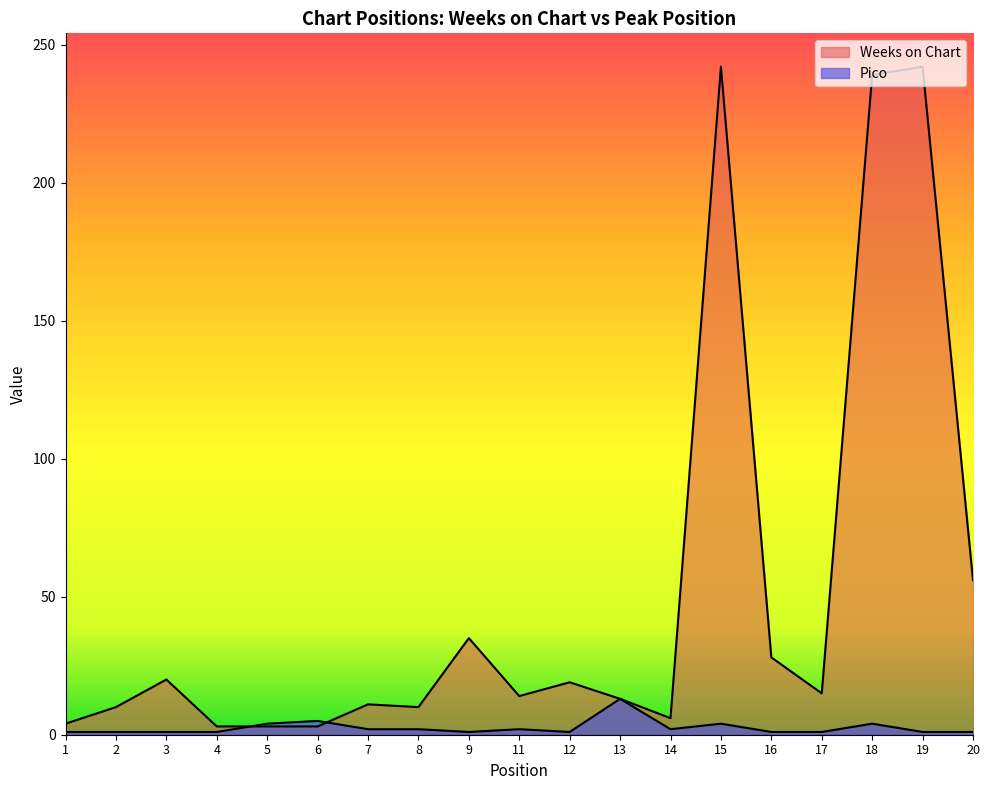

What is the highest value of the Weeks on Chart series?

242